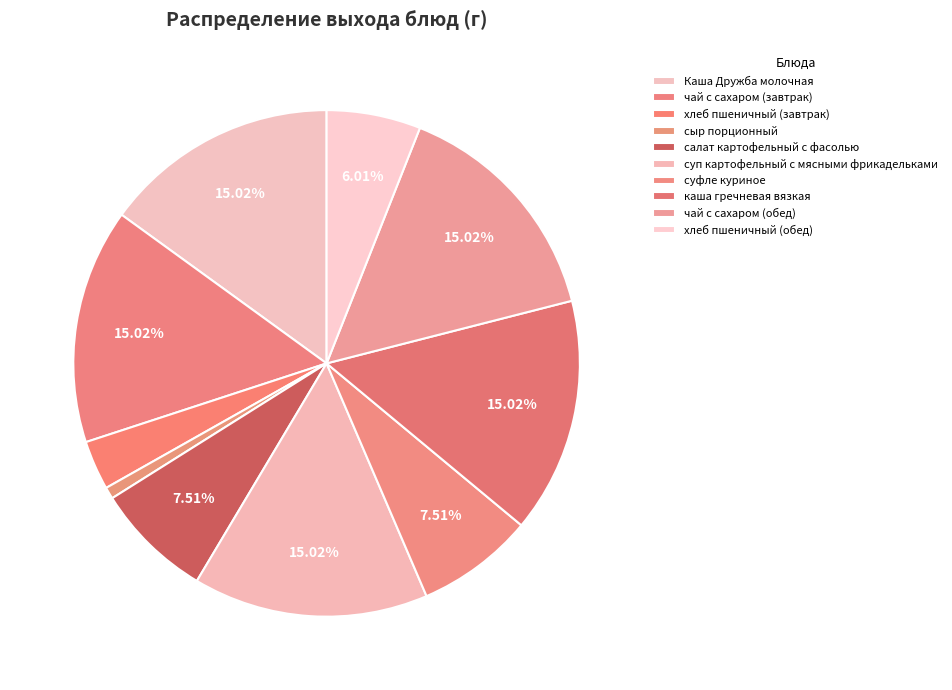

To the nearest percent, what portion does хлеб пшеничный (обед) represent?

6%